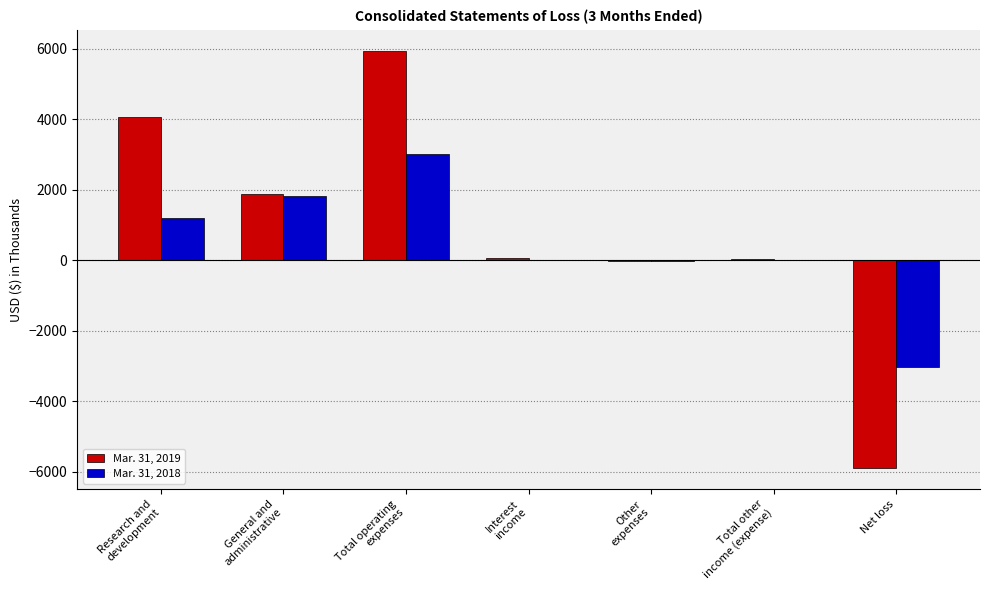

Count the number of data series in this chart.

2